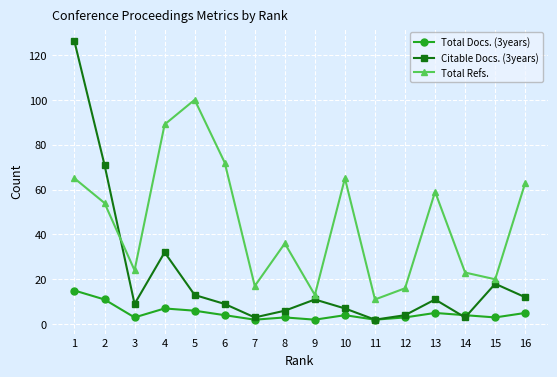

Which series has the largest total across all categories?

Total Refs.